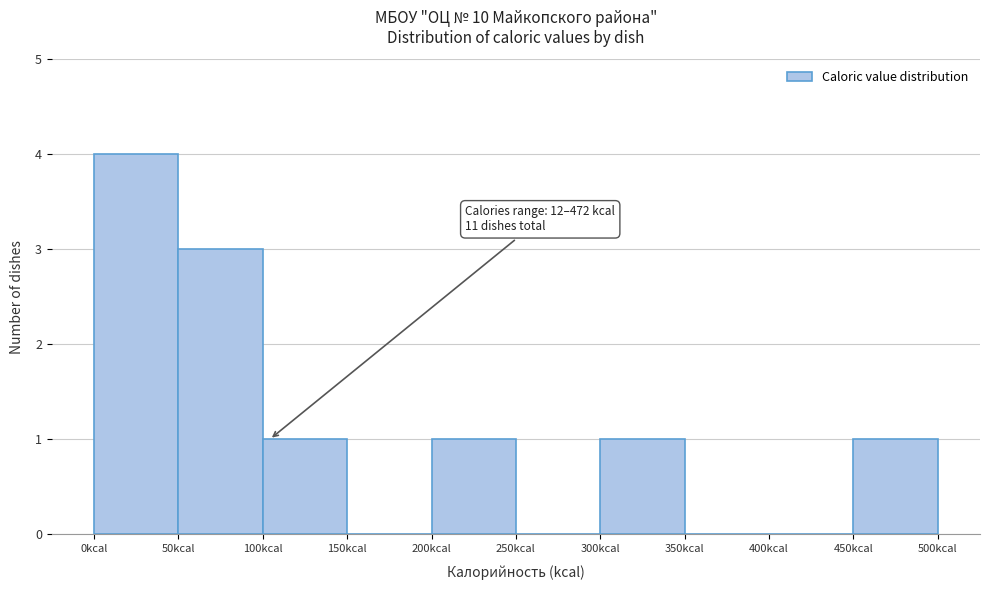

Which range on the x-axis has the tallest bar?

0 to 50